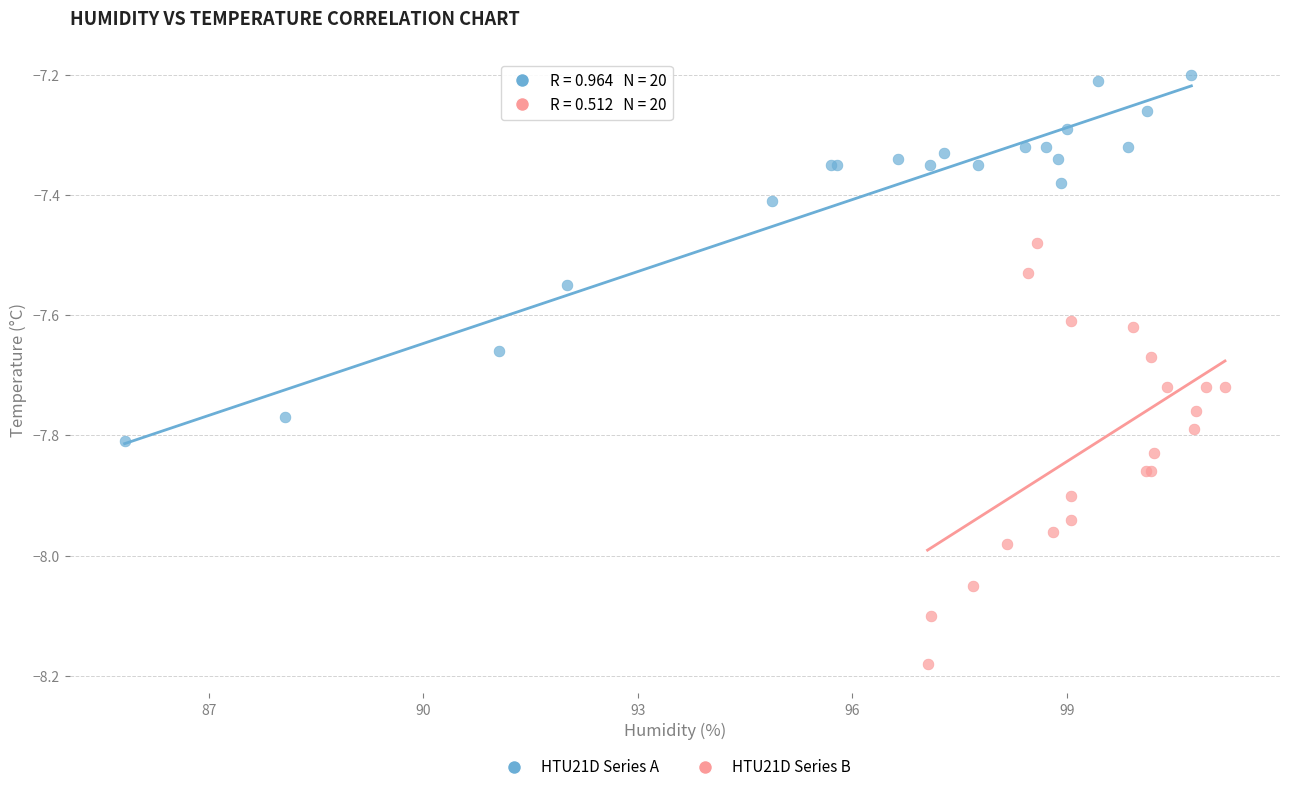

What are all the series names shown in the legend?

HTU21D Series A, HTU21D Series B